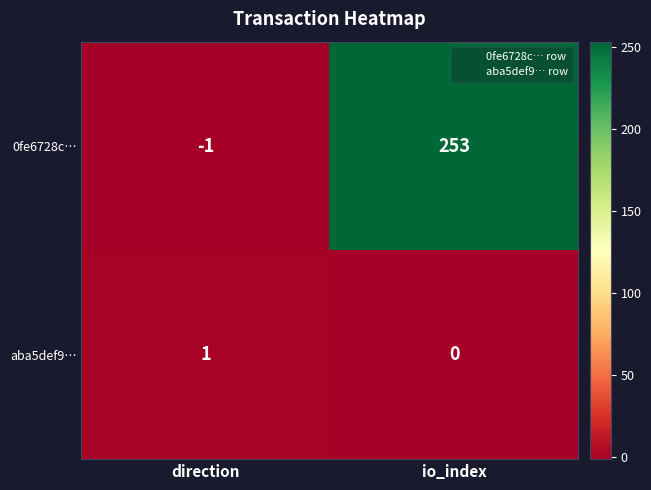

Between direction and io_index, which series saw the biggest shift?

0fe6728c…